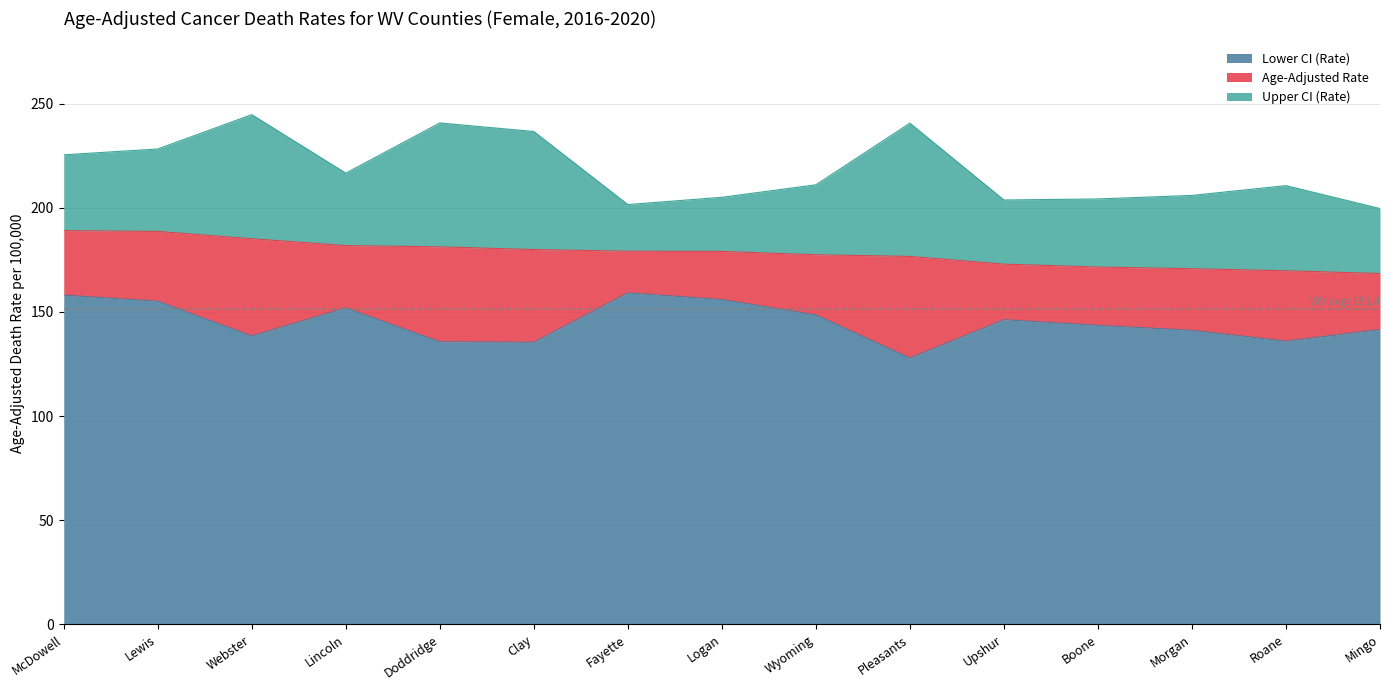

What position from the left is Roane?

14